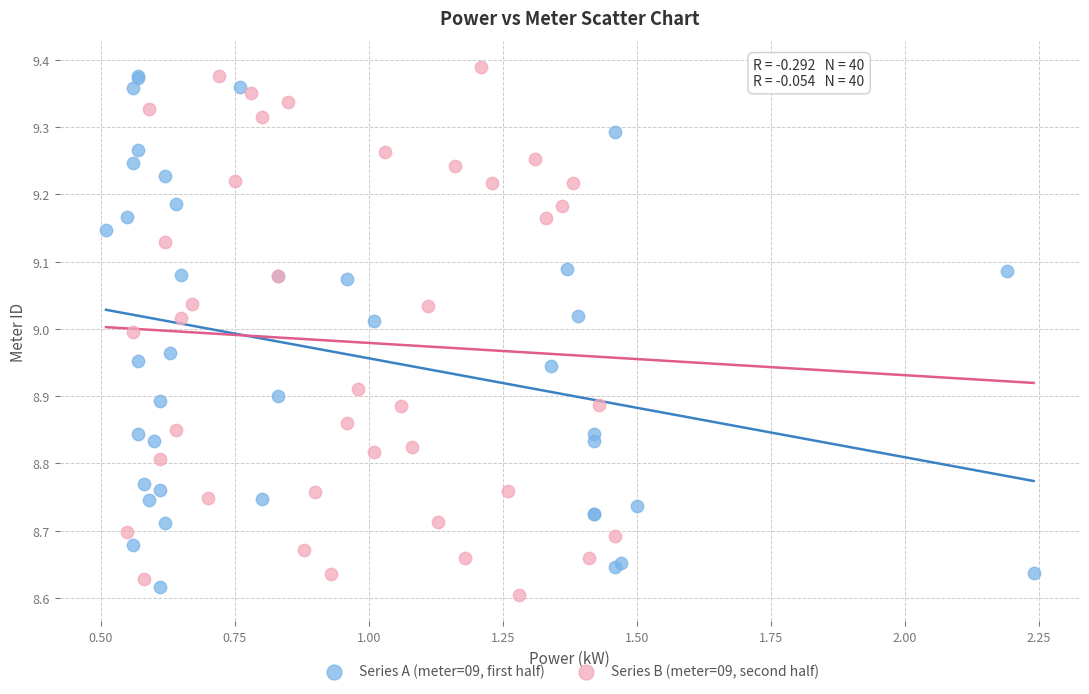

What are all the series names shown in the legend?

Series A (meter=09, first half), Series B (meter=09, second half)